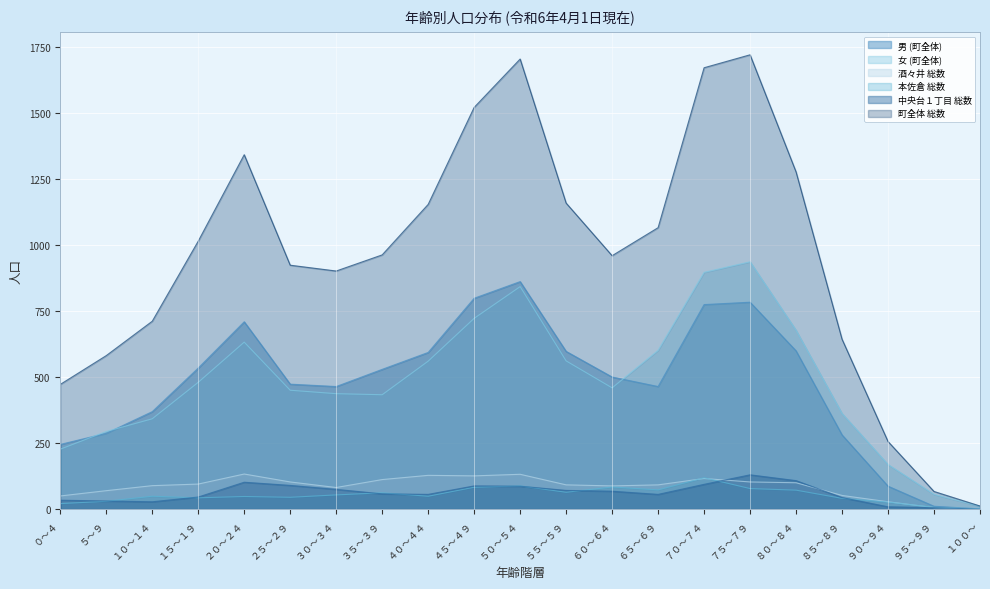

What is the sum of all 中央台１丁目 総数 values?

1281